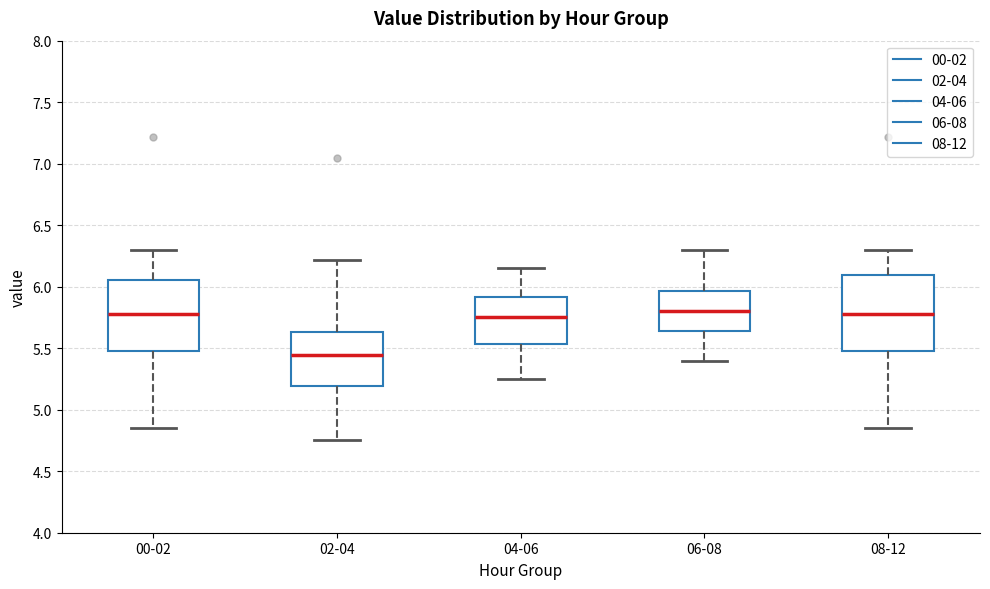

Which box has the lowest median line?

02-04